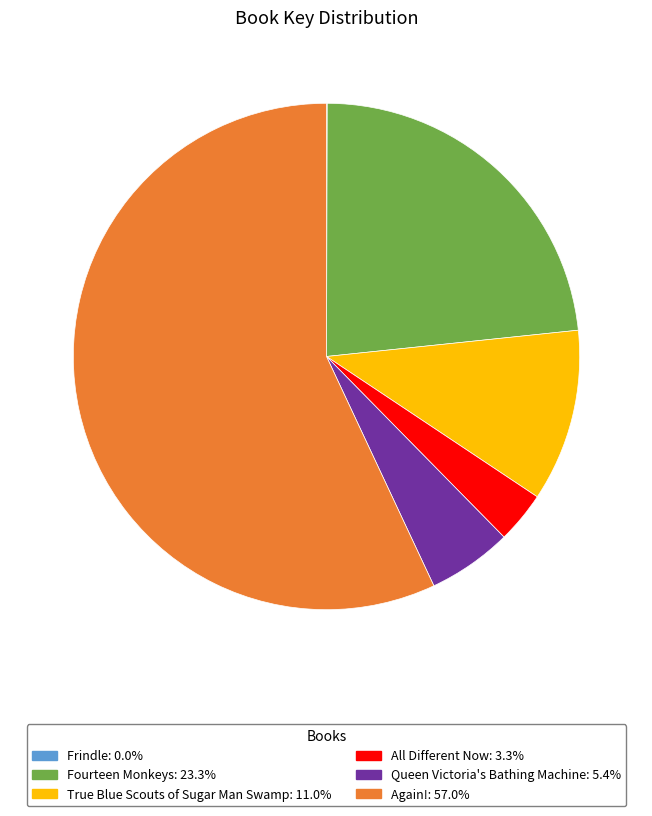

Does any single category account for the majority?

Yes